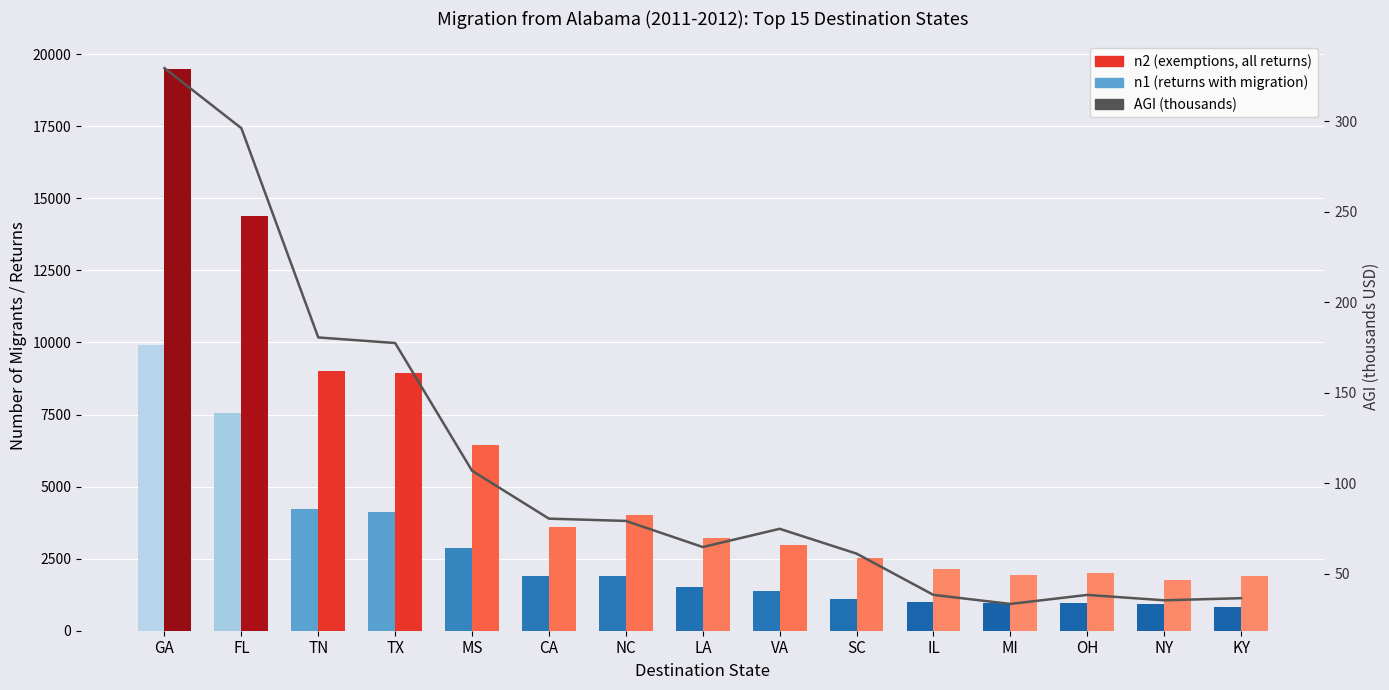

What is the sum of the values at VA and CA?

155.1